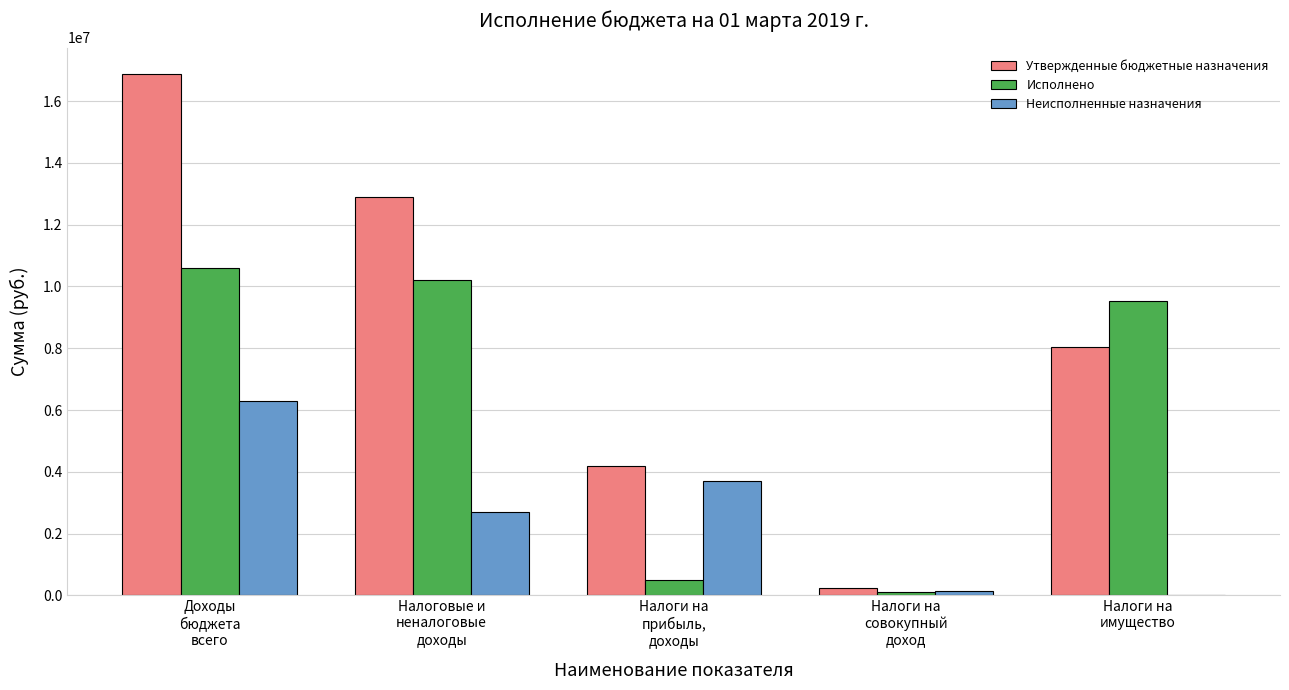

What is the maximum value for Исполнено?

10587679.1